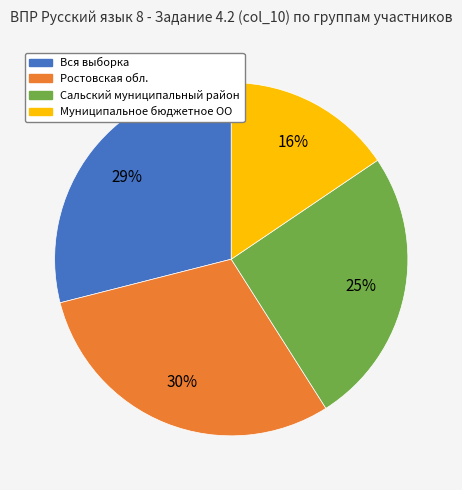

Is the sum of Вся выборка and Сальский муниципальный район greater than half?

Yes